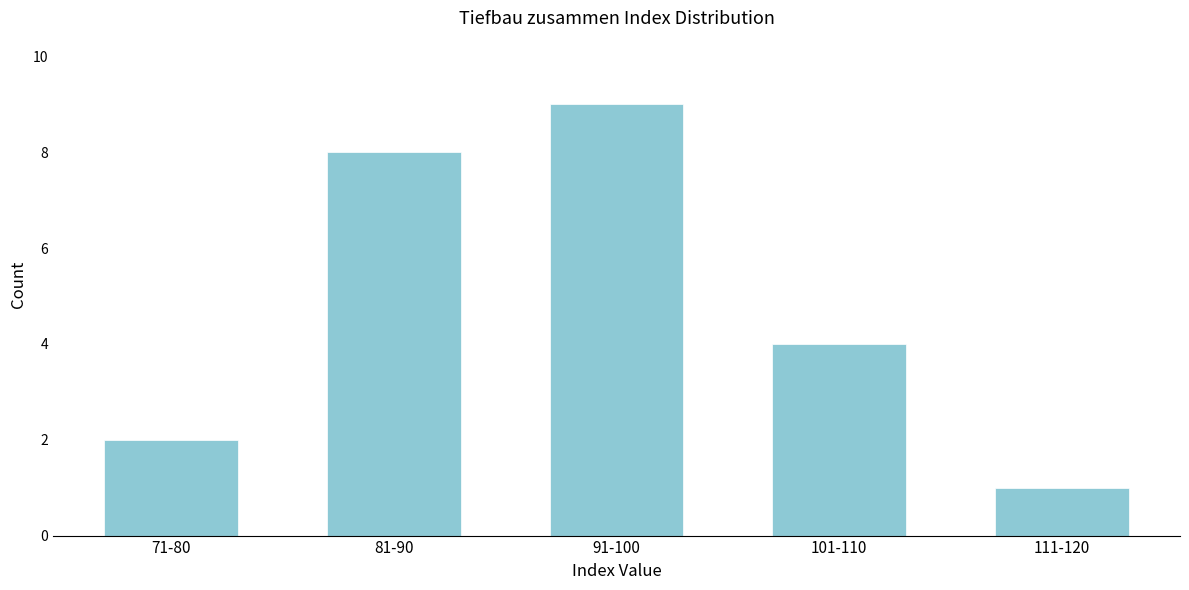

Reading right to left, what are all the values shown in this chart?

1	4	9	8	2